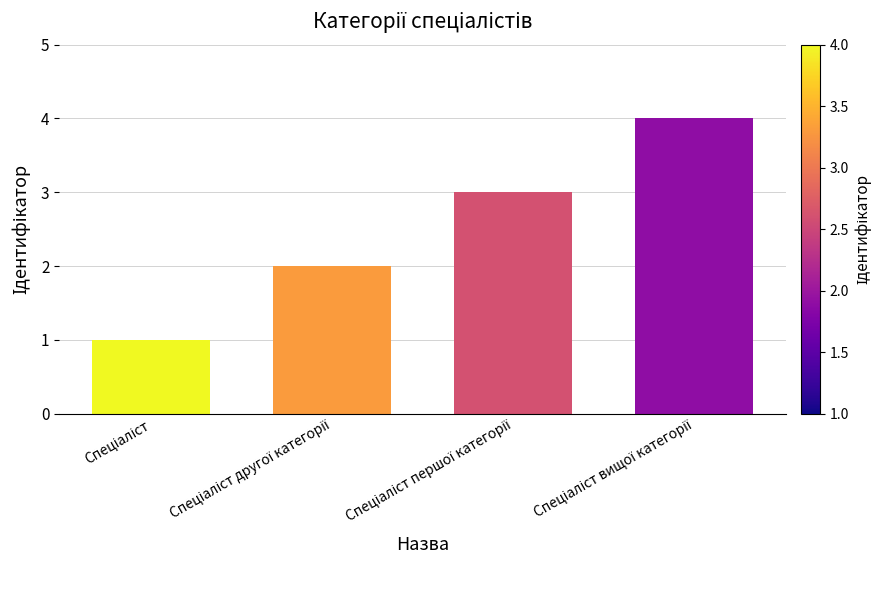

What is the difference between the maximum and minimum values?

3